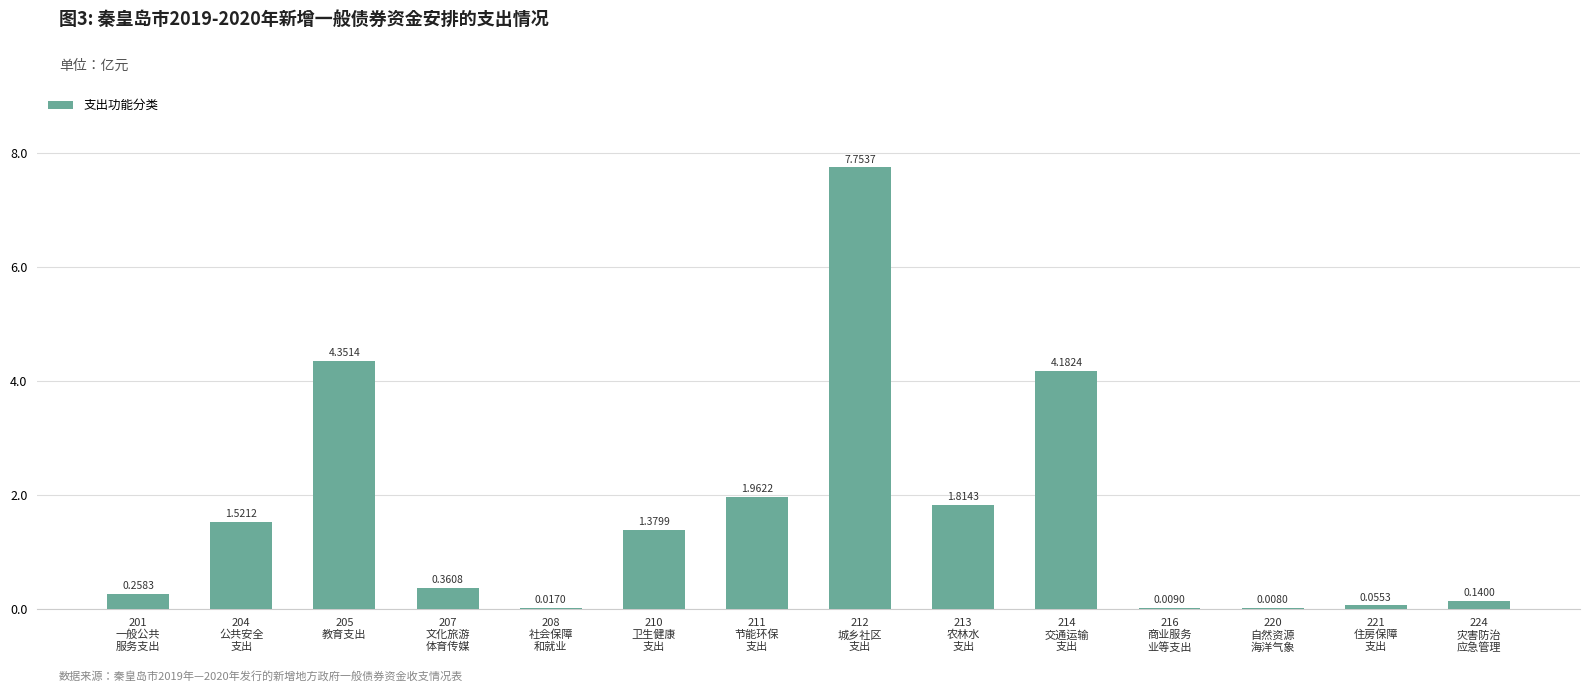

What is the sum of all values?

23.8